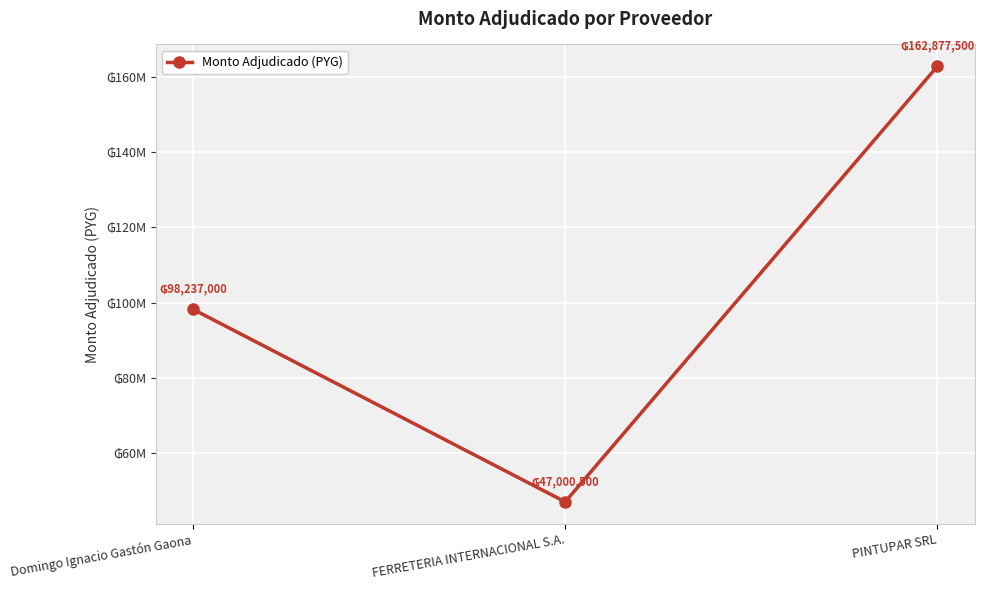

Is this an area chart (filled region under the line)?

No